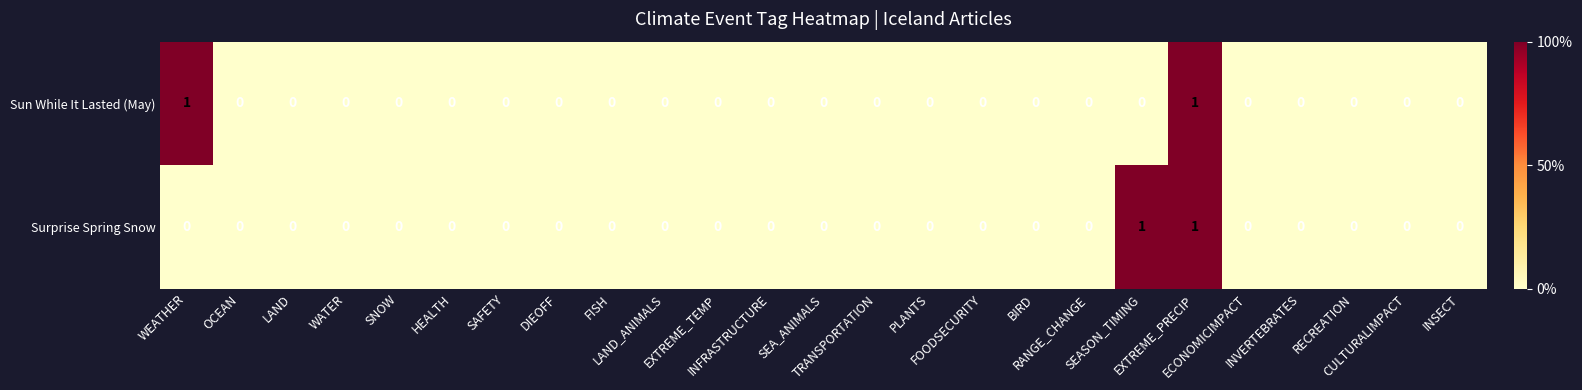

Count the Surprise Spring Snow values in the range 0 to 1.

25